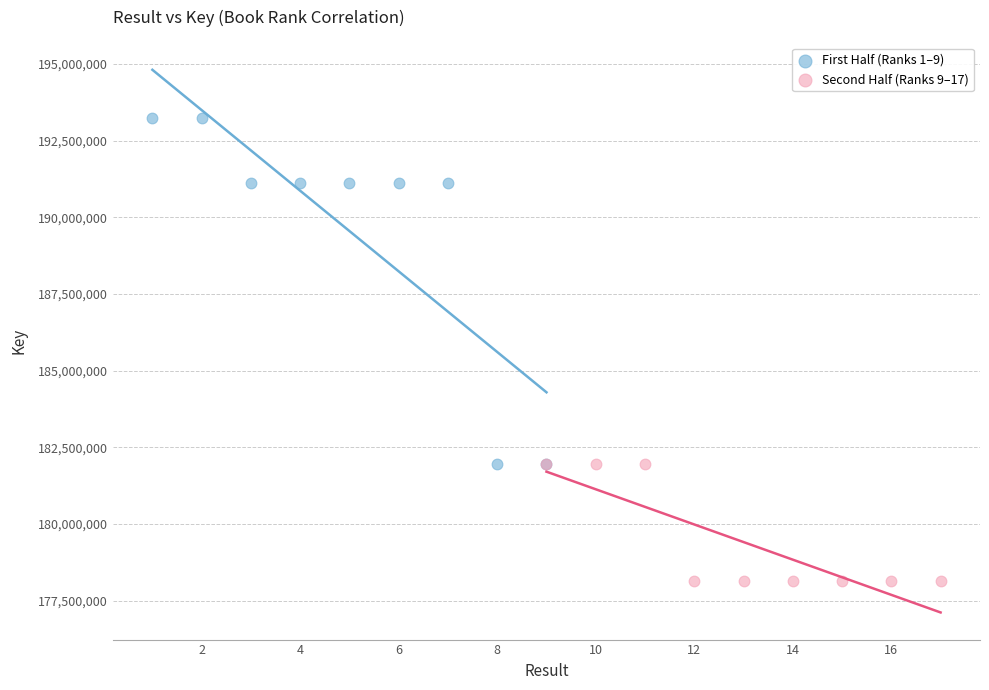

Which series has the widest spread of Y values?

First Half (Ranks 1–9)